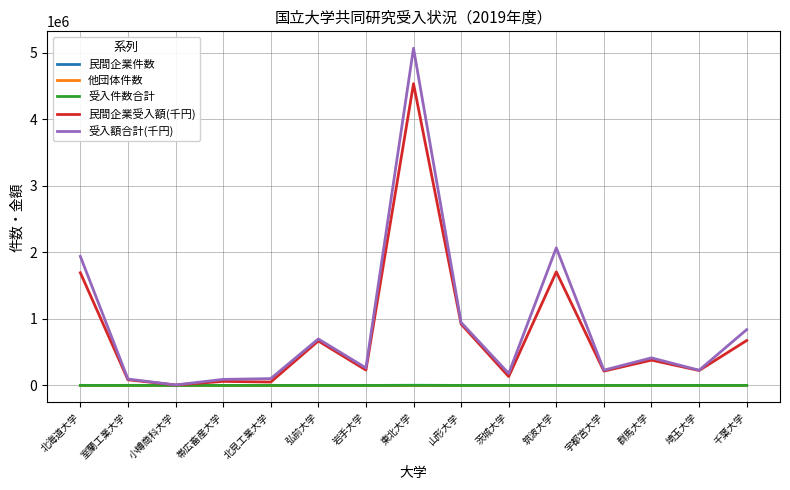

True or false: 受入件数合計 and 民間企業件数 cross at least once.

False